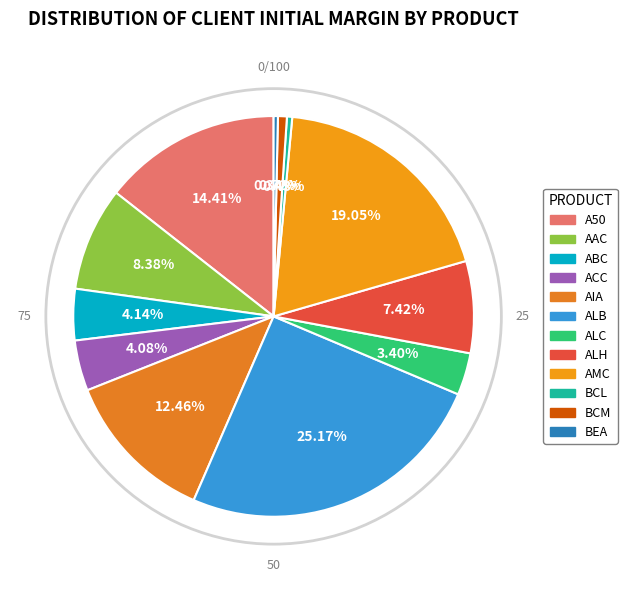

Which category has the biggest portion of the pie?

ALB